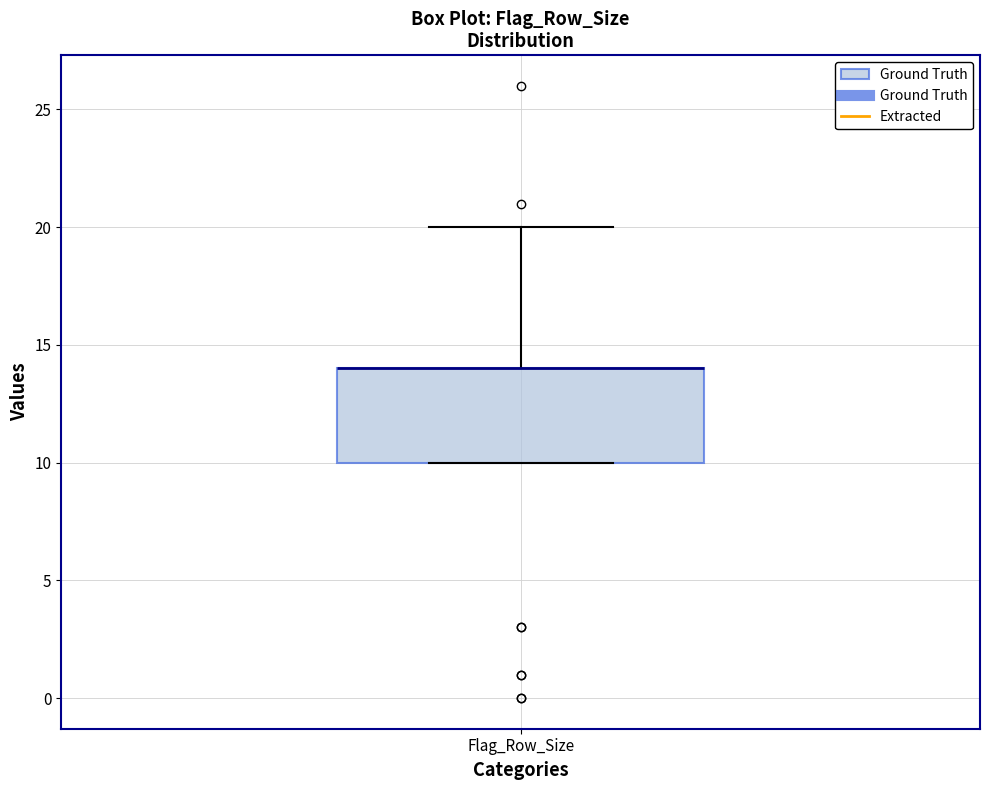

Where is the upper edge of the box for Flag_Row_Size on the y-axis? The values are not printed on the chart, so give them approximately, as read against the axis.

14